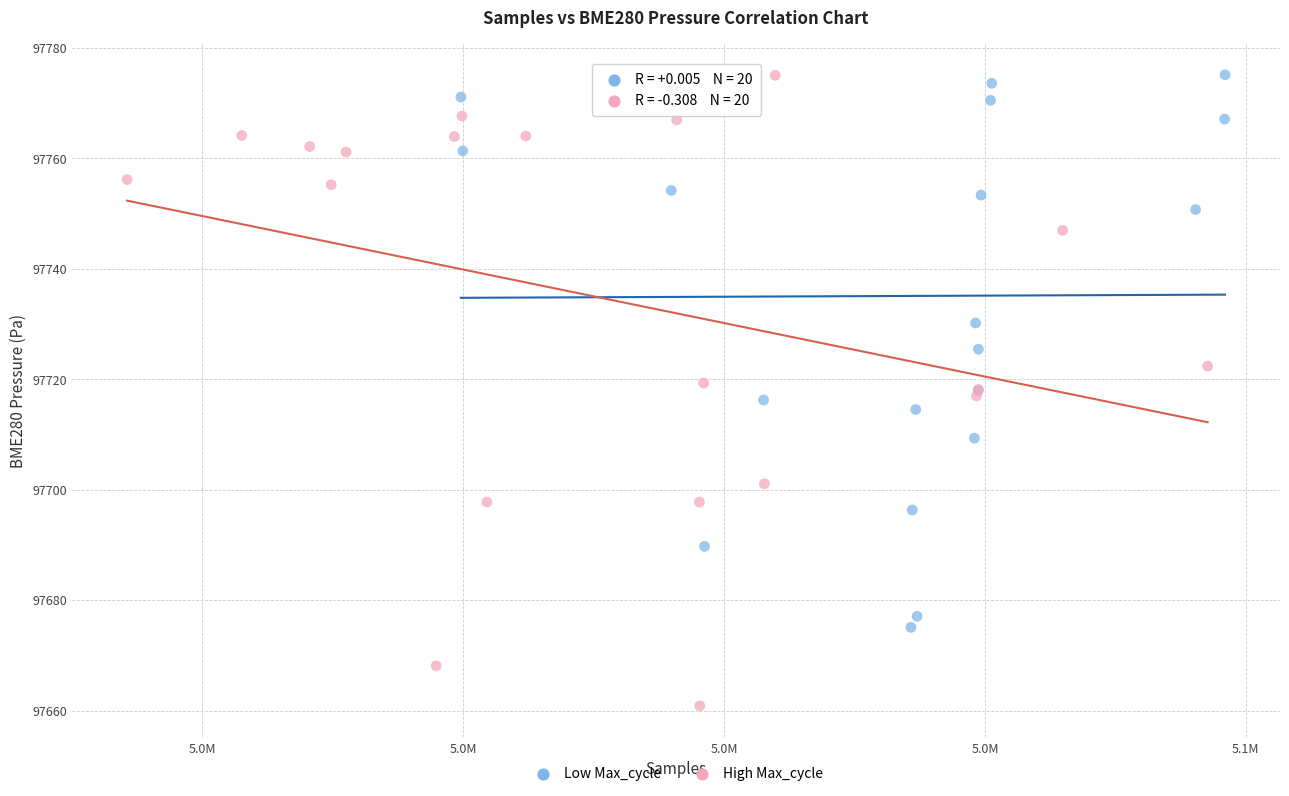

Which series contains the lowest Y value?

High Max_cycle